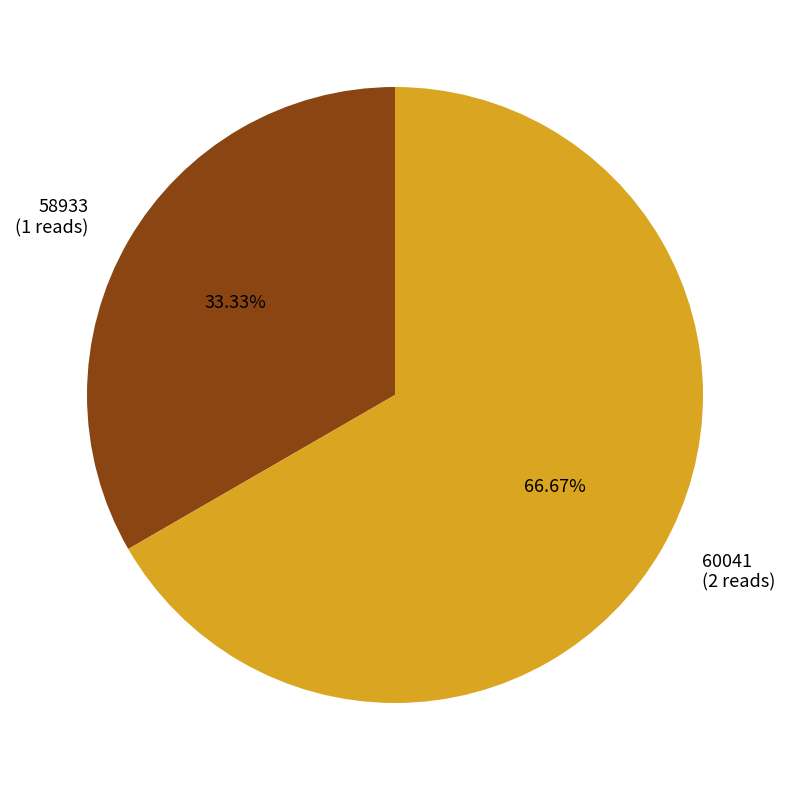

Count the number of slices in the pie.

2